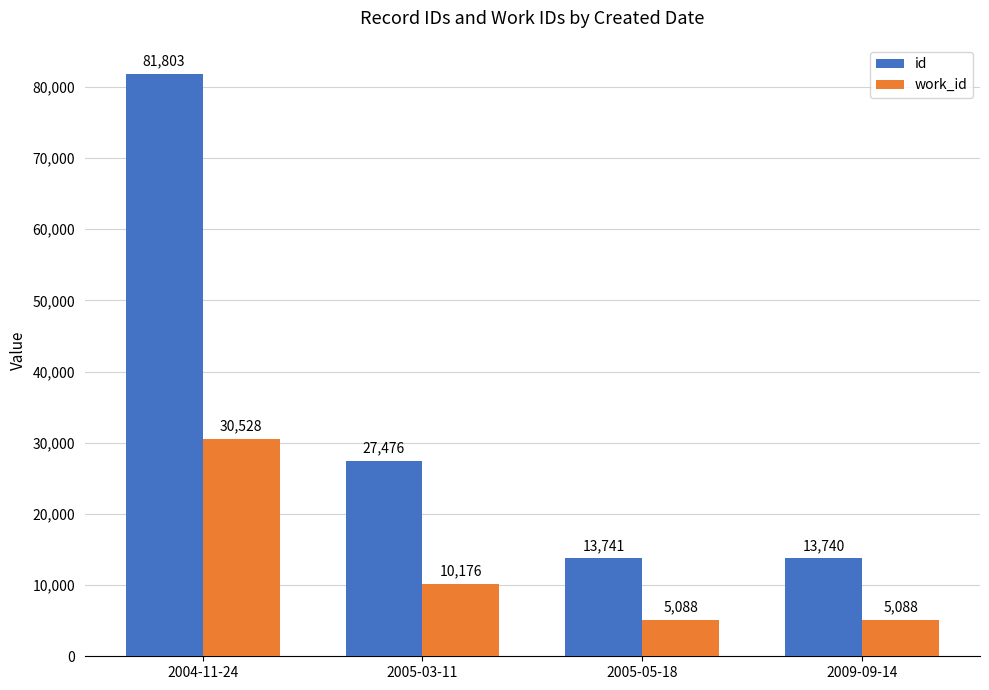

What is the label of the 1st bar from the left?

2004-11-24